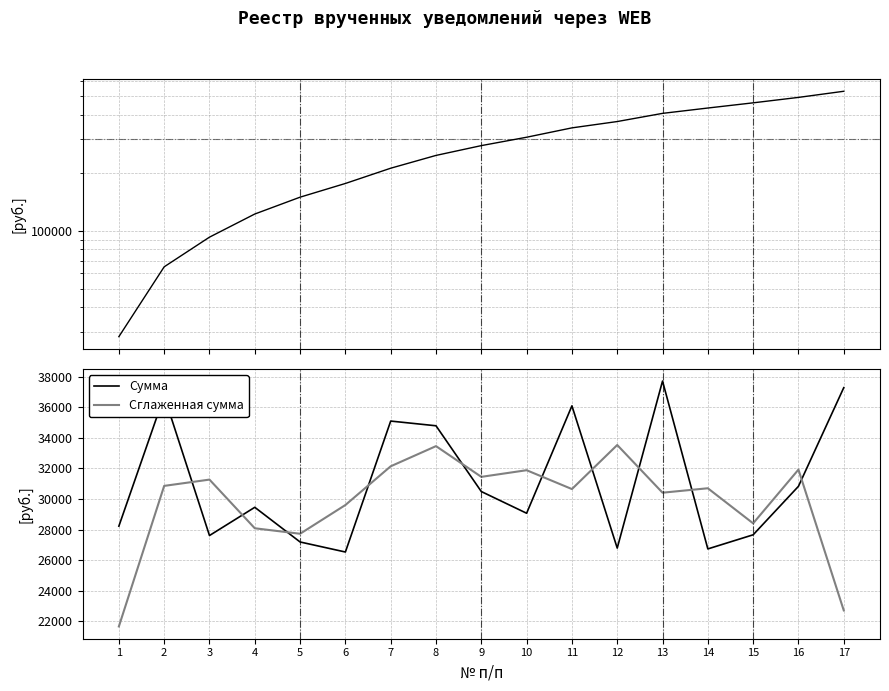

What is the smallest value displayed?

21655.1